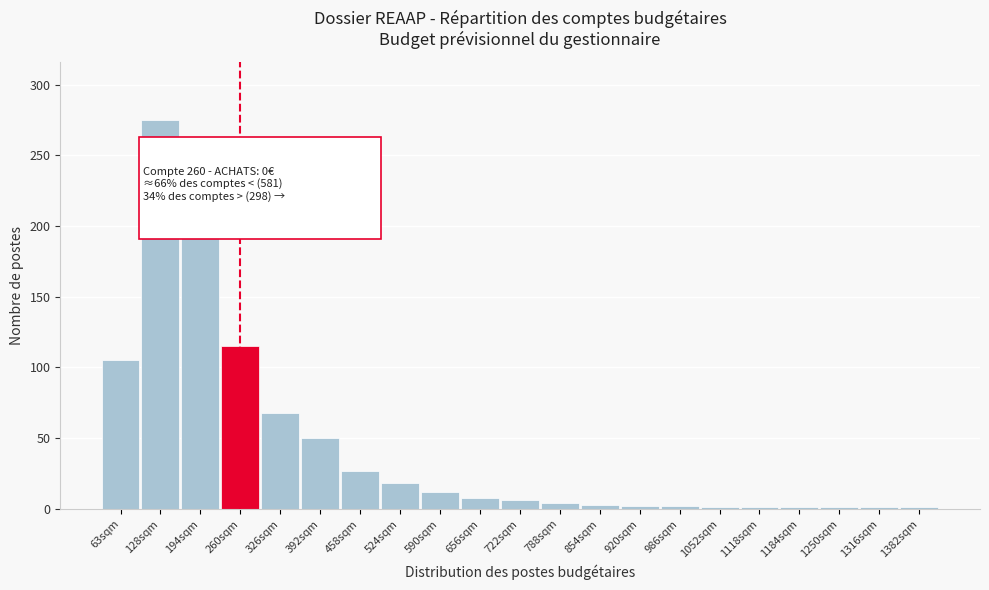

What is the greatest value displayed?

275